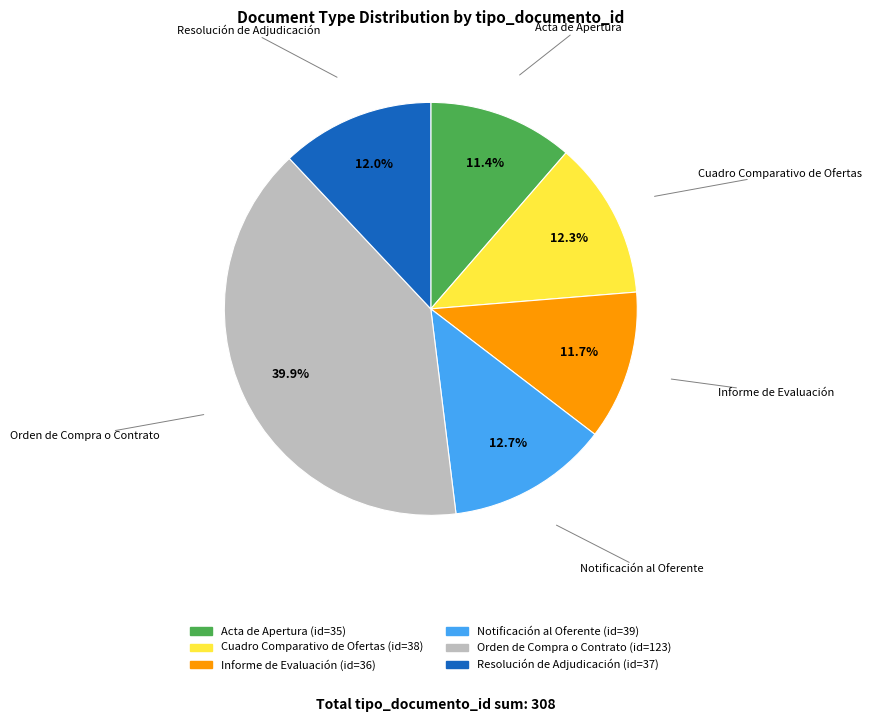

How many segments does this pie chart have?

6